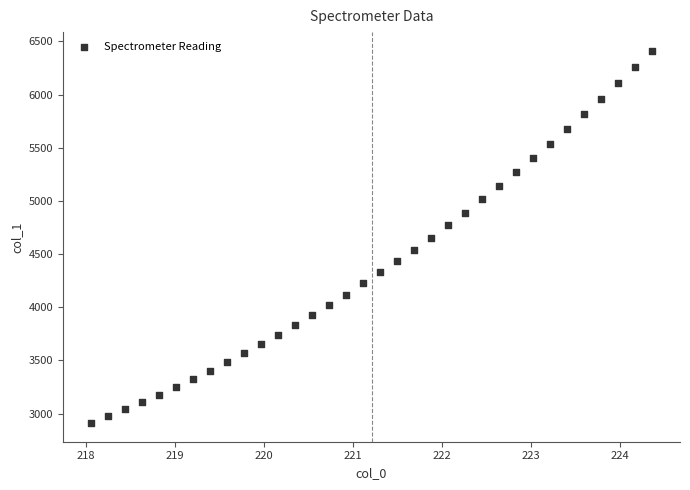

What is the range of X values (max minus min)?

6.3